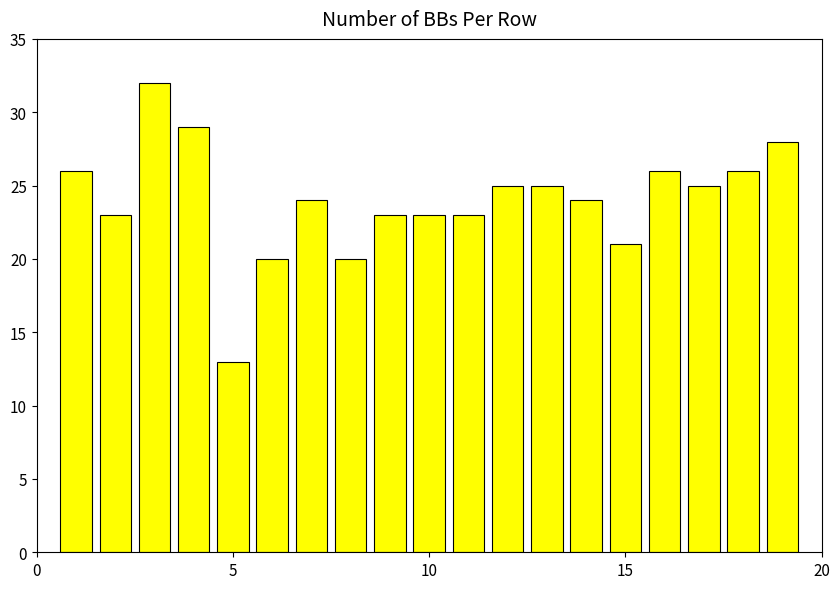

What is the smallest value displayed?

13